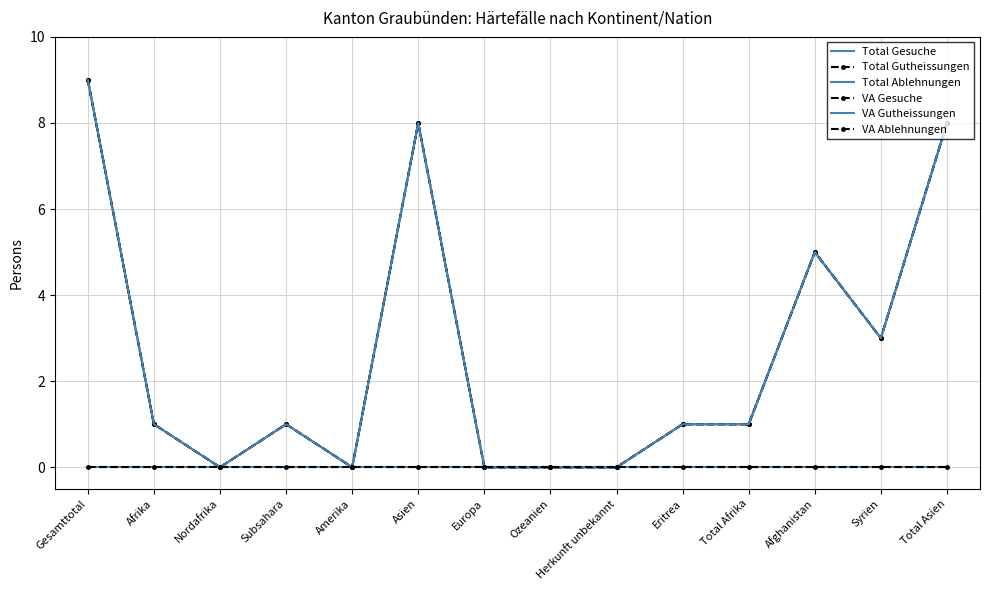

What are all the series names shown in the legend?

Total Gesuche, Total Gutheissungen, Total Ablehnungen, VA Gesuche, VA Gutheissungen, VA Ablehnungen